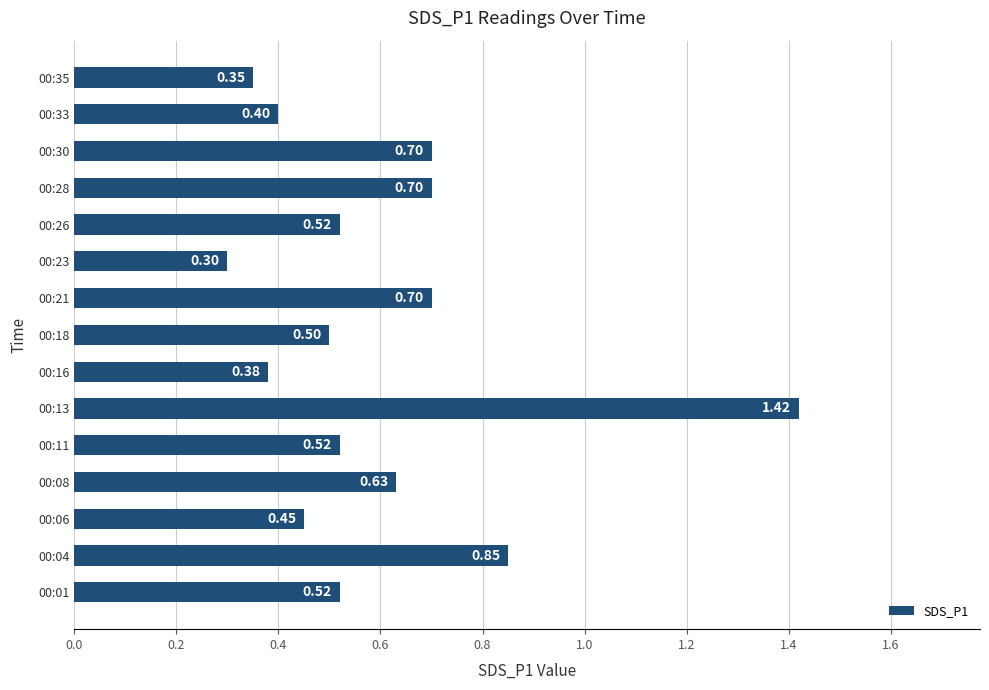

What is the difference between the maximum and minimum values?

1.1